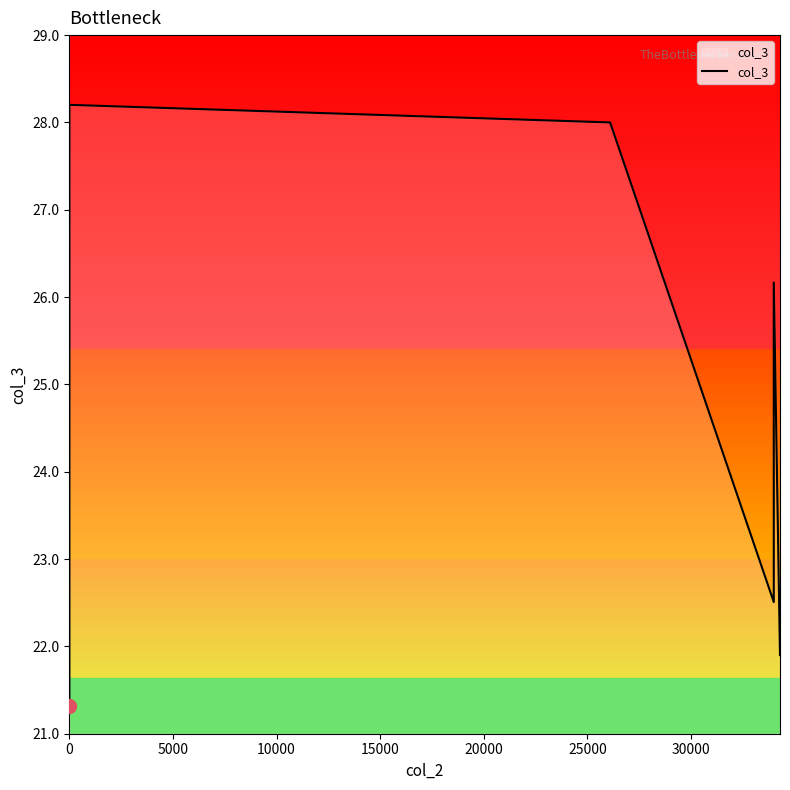

What is the value of the 3rd point from the left?

28.0